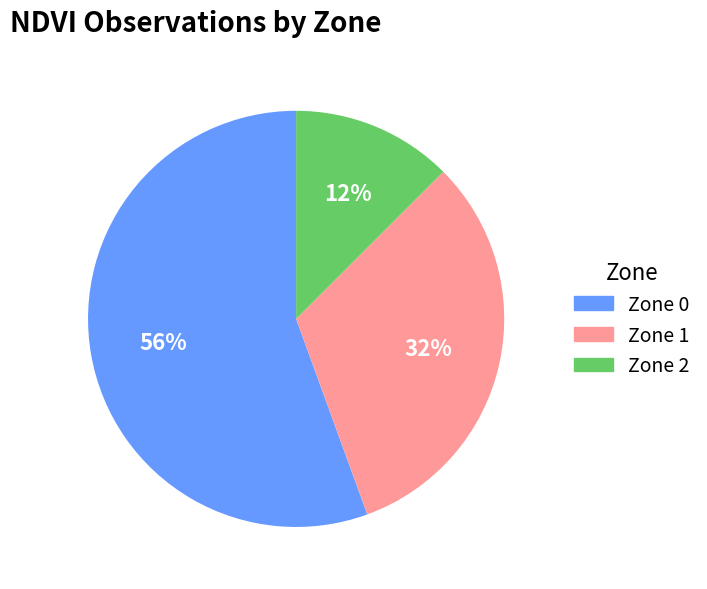

Which slice is the largest?

Zone 0